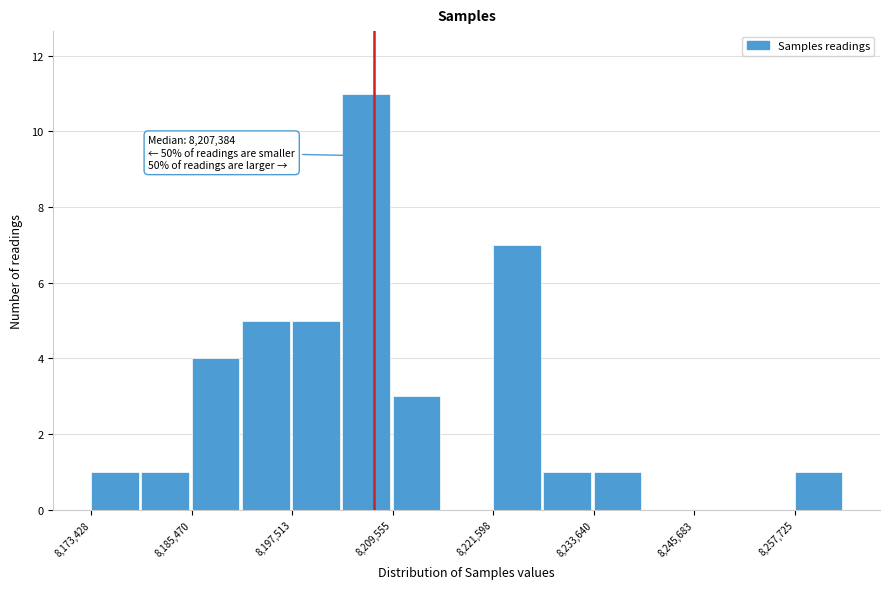

Around what value on the x-axis is the tallest bar? Give the approximate position of its centre, as read against the axis.

8206000